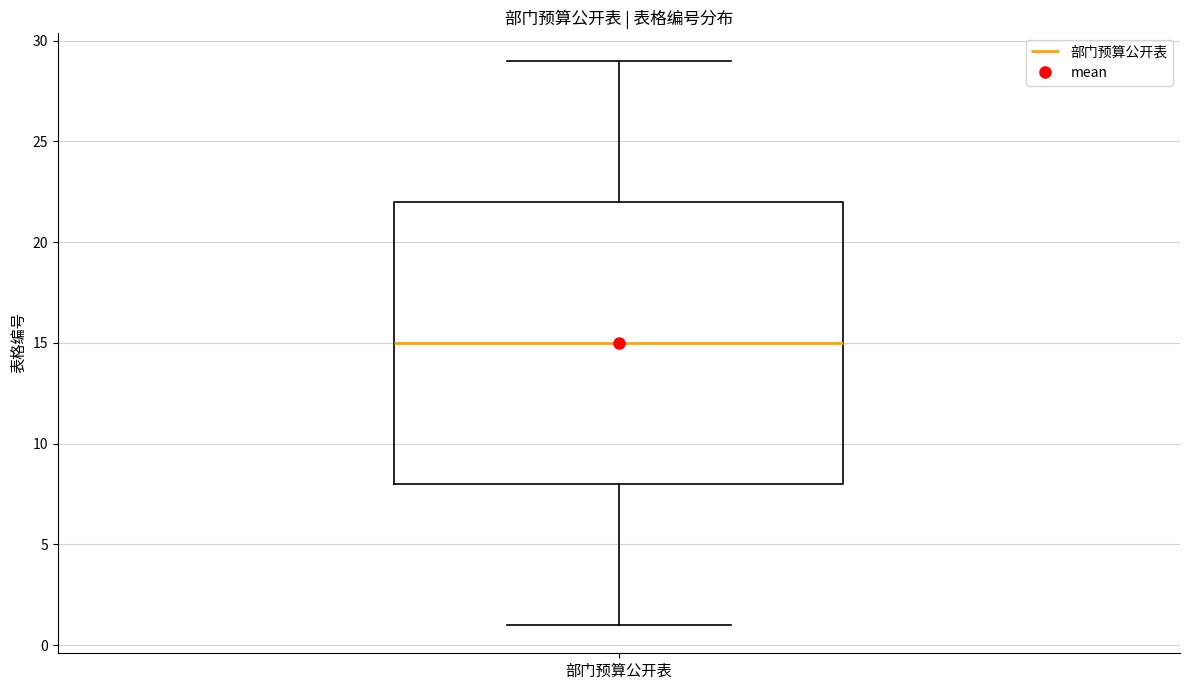

Transcribe this box plot: give where the median line is, the range the box spans, and where the two whiskers end, as read against the y-axis. The values are not printed on the chart, so give them approximately, as read against the axis.

median 15, box 8 to 22, whiskers 1 to 29